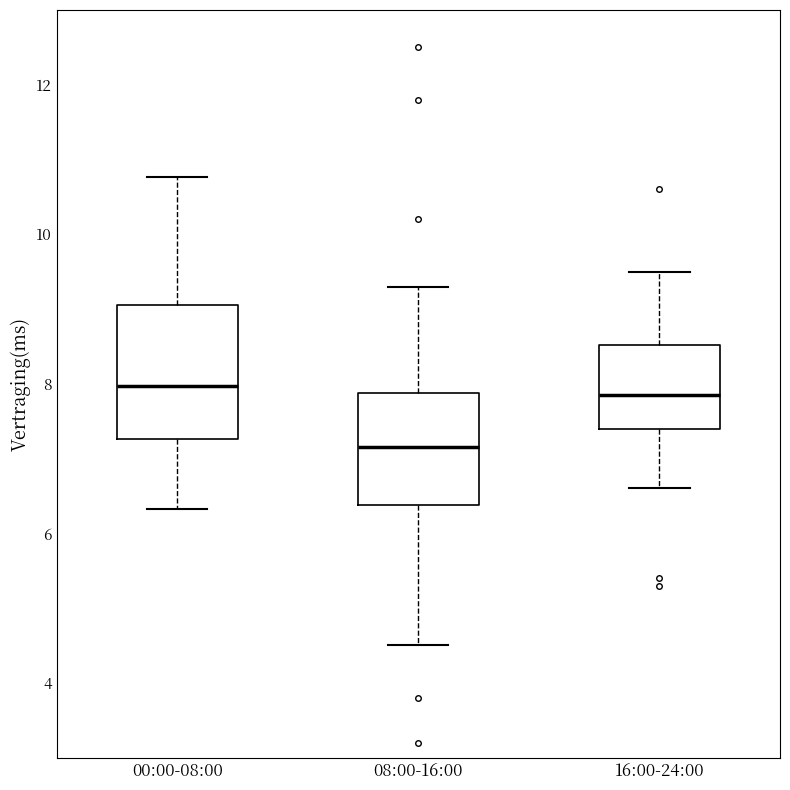

Which box is the tallest, from its lower edge to its upper edge?

00:00-08:00